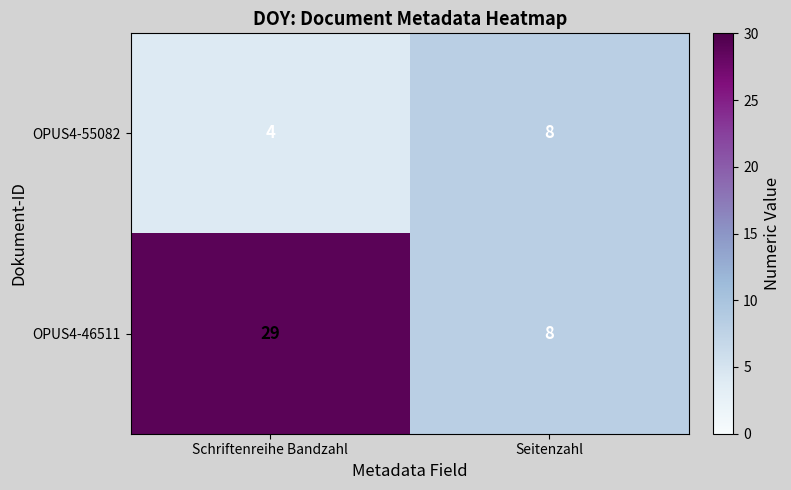

The OPUS4-46511 series shows 29 at Schriftenreihe Bandzahl. True or false?

True